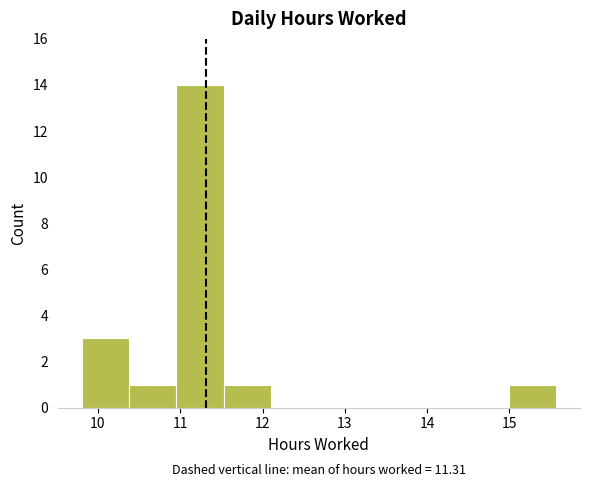

Over which range of the x-axis is the bar tallest?

11.0 to 11.5